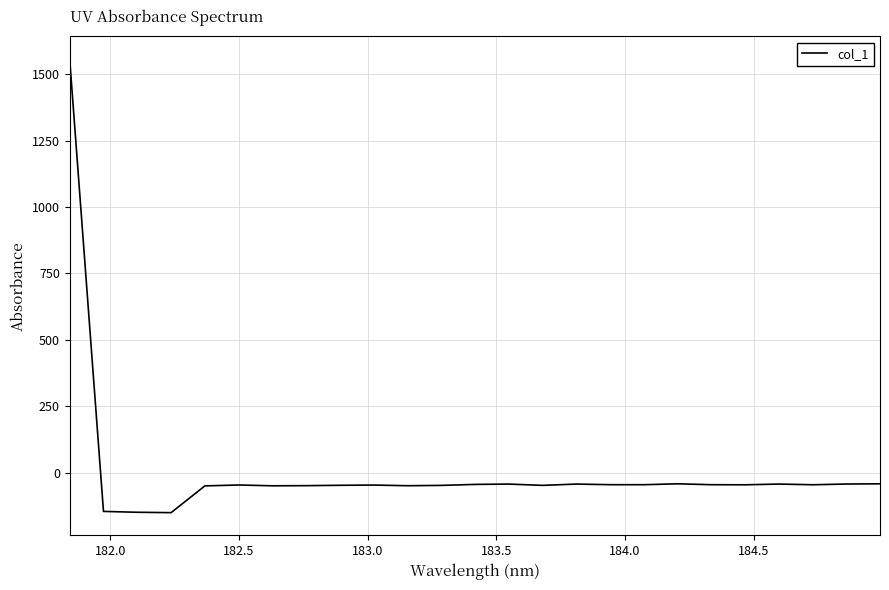

What is the minimum value shown in the chart?

-150.8